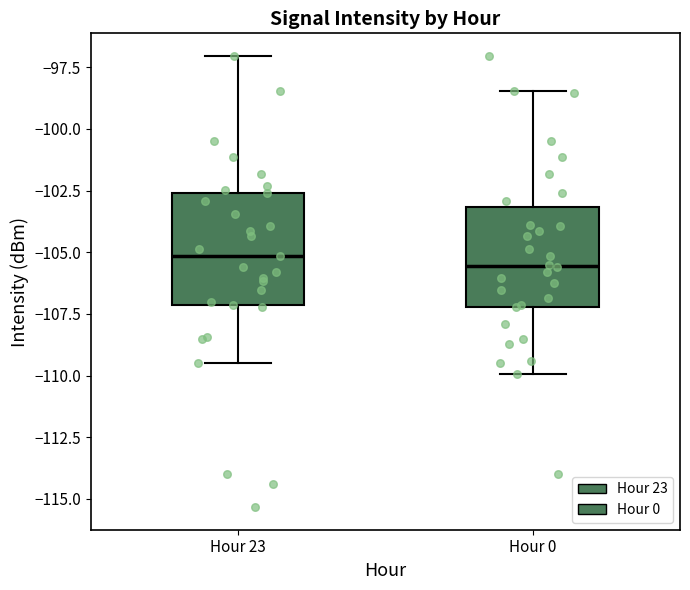

Where does the upper whisker of the box for Hour 0 end on the y-axis? The values are not printed on the chart, so give them approximately, as read against the axis.

-98.5